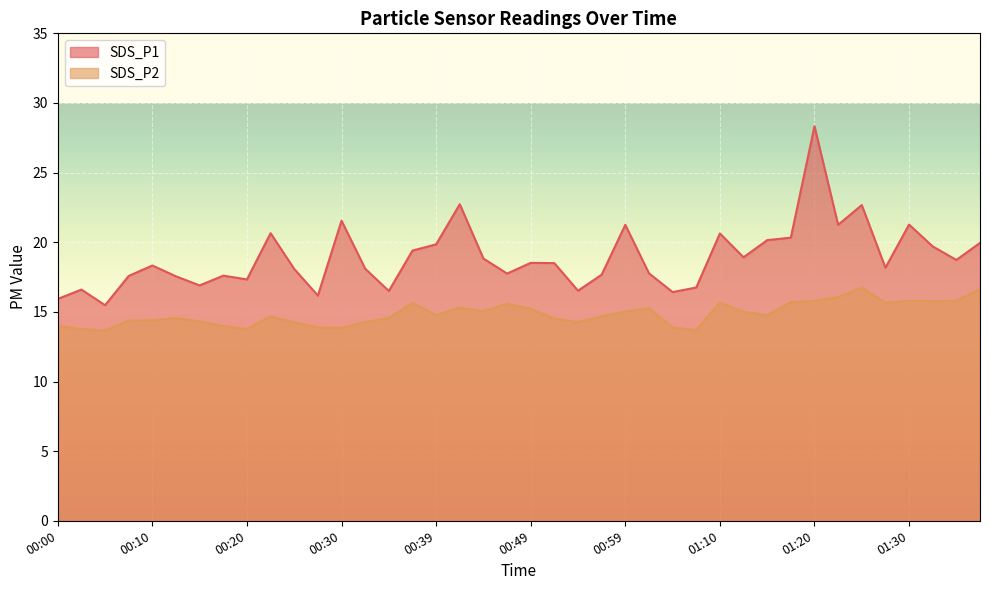

At how many categories does at least one series exceed 18?

24